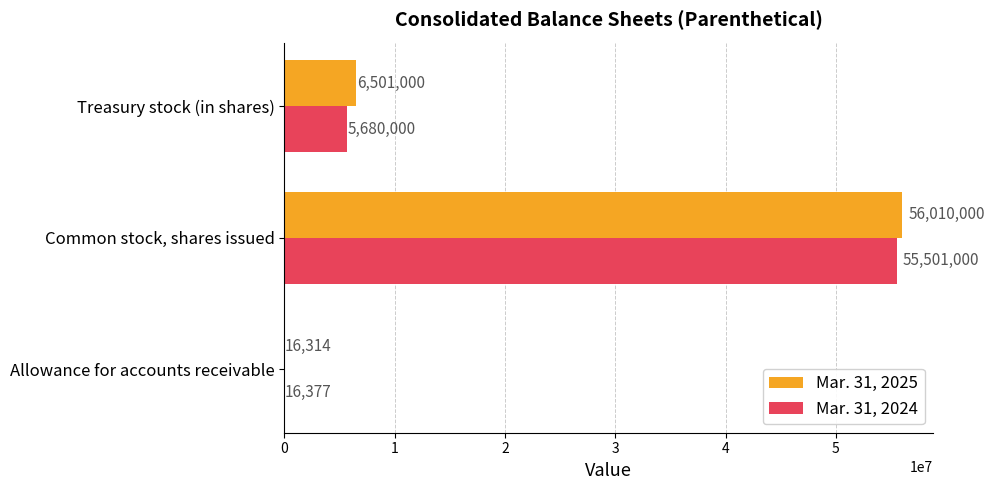

Is it true that Mar. 31, 2025 equals 56010000 at Common stock, shares issued?

True